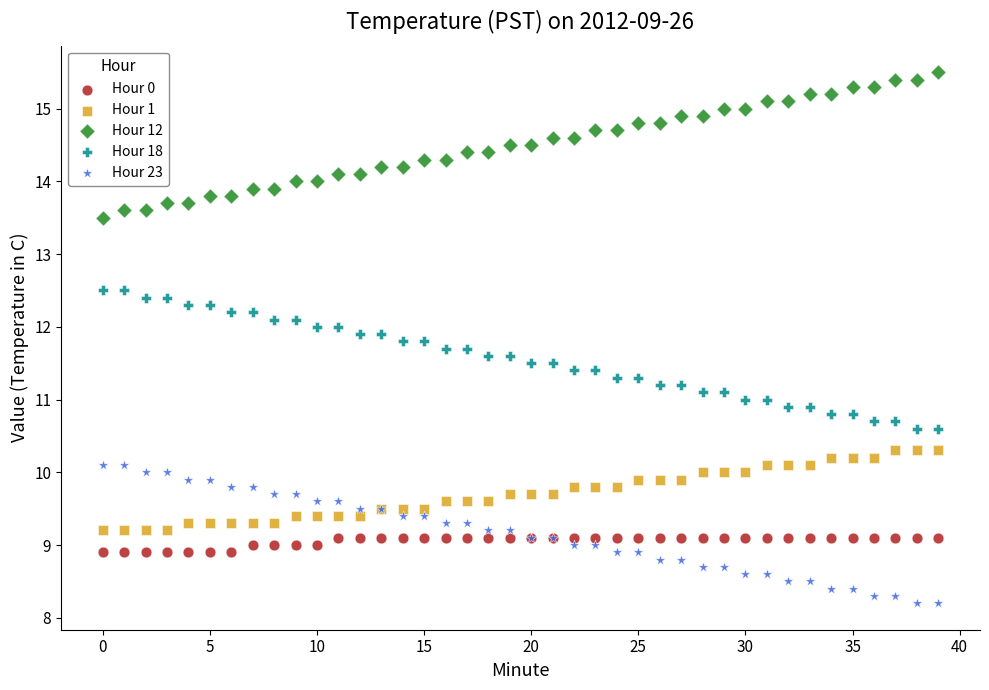

What are all the series names shown in the legend?

Hour 0, Hour 1, Hour 12, Hour 18, Hour 23